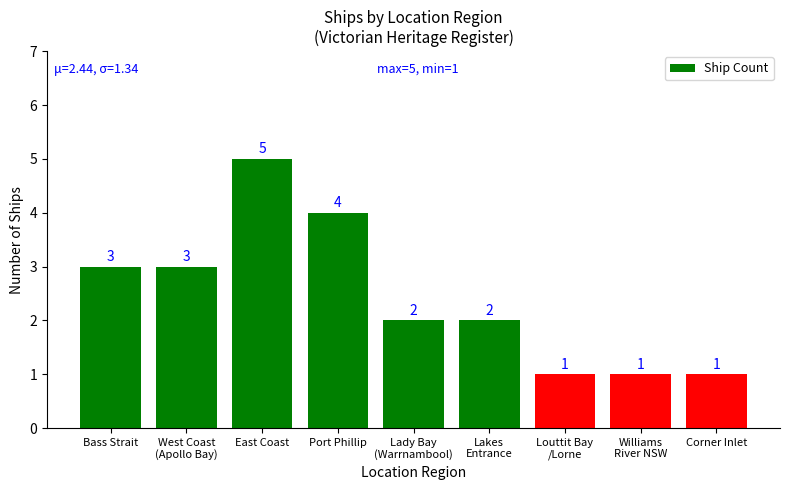

Reading left to right, transcribe all the data shown in this chart.

3	3	5	4	2	2	1	1	1